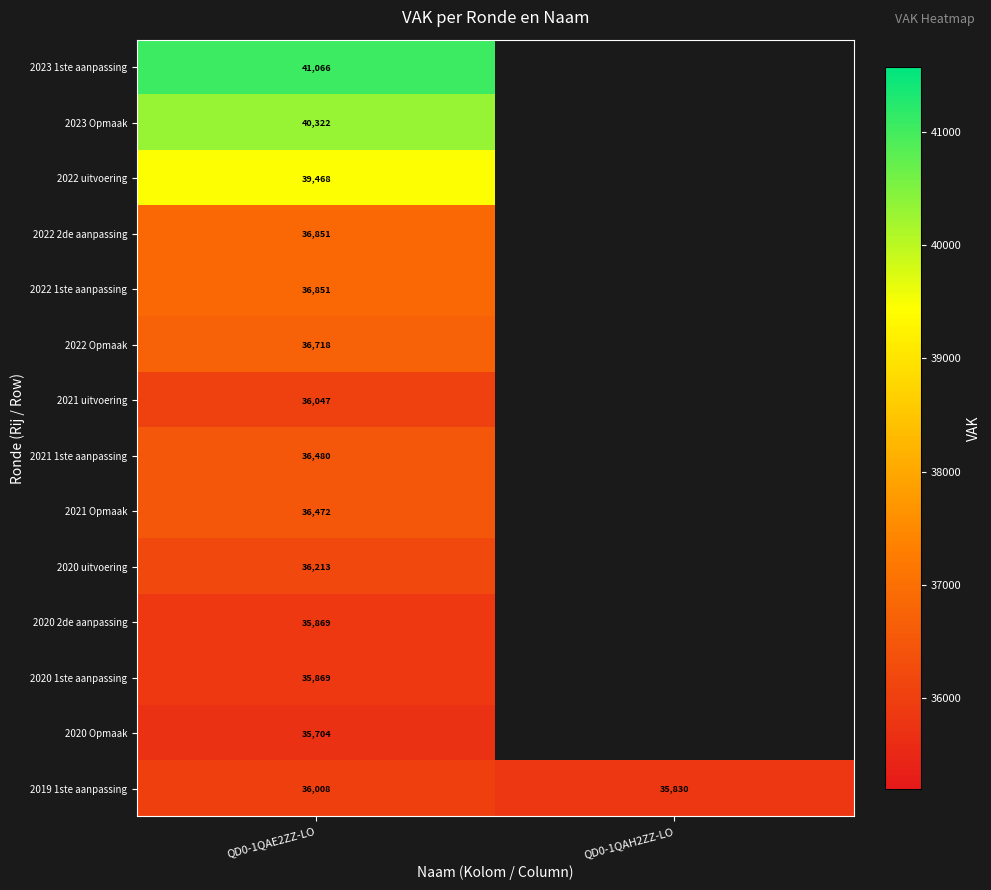

The 2020 uitvoering series shows 49180 at QD0-1QAE2ZZ-LO. True or false?

False